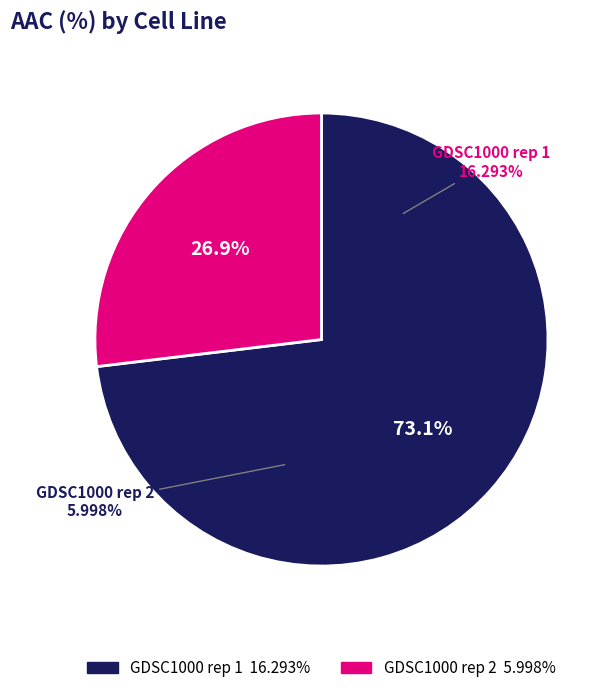

To the nearest percent, what is the difference between the GDSC1000 rep 1 and GDSC1000 rep 2 slice percentages?

46%